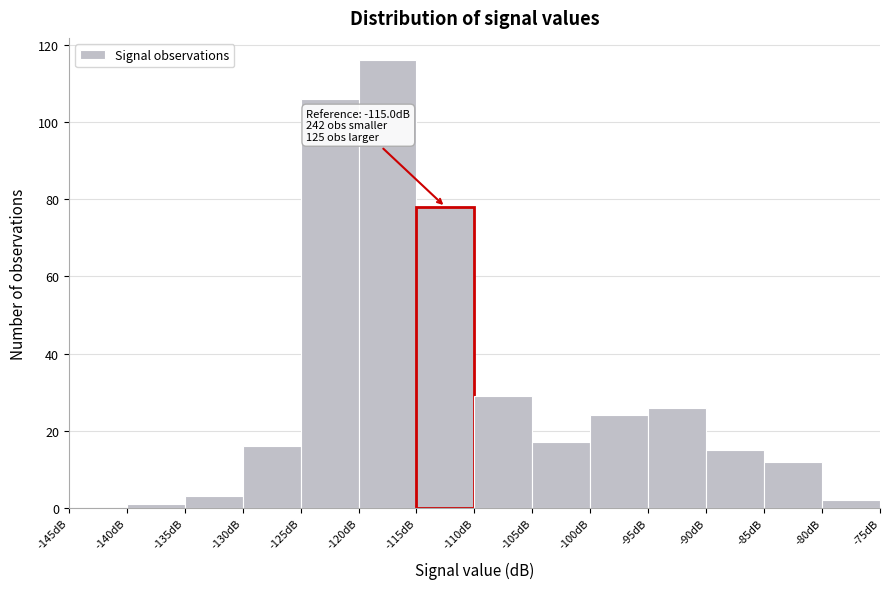

Which range on the x-axis has the tallest bar?

-120 to -115